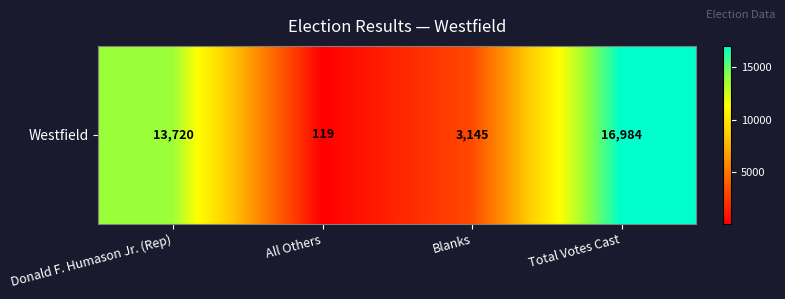

List the labels in order of value, smallest first.

All Others, Blanks, Donald F. Humason Jr. (Rep), Total Votes Cast